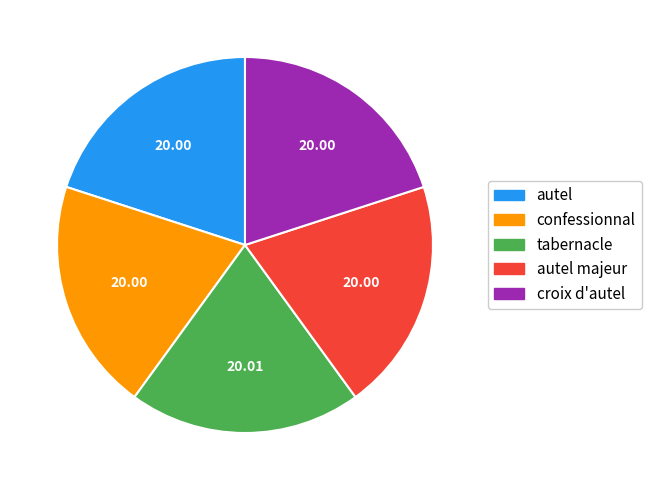

Is the sum of autel and confessionnal greater than half?

No